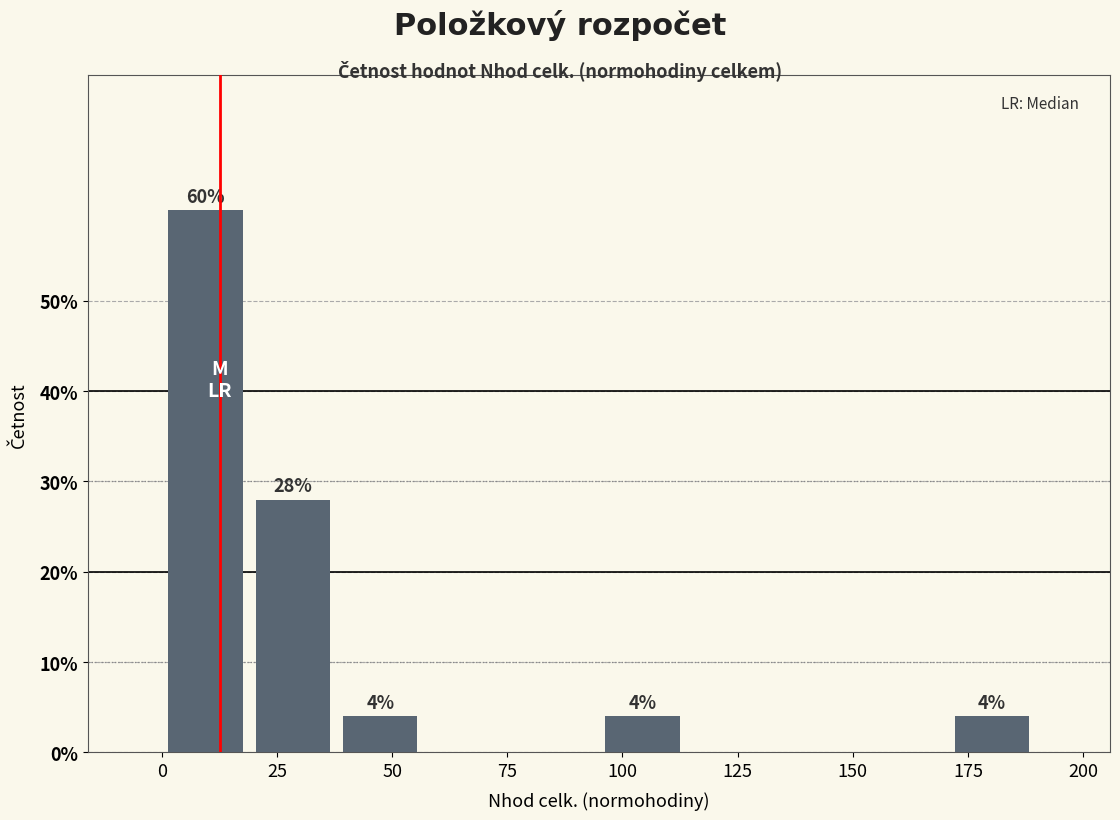

Read against the x-axis, roughly where is the centre of the tallest bar?

10